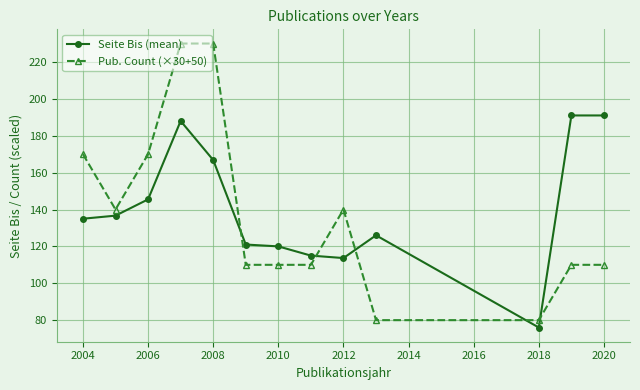

List the series in order of their peak value, lowest first.

Seite Bis (mean), Pub. Count (×30+50)